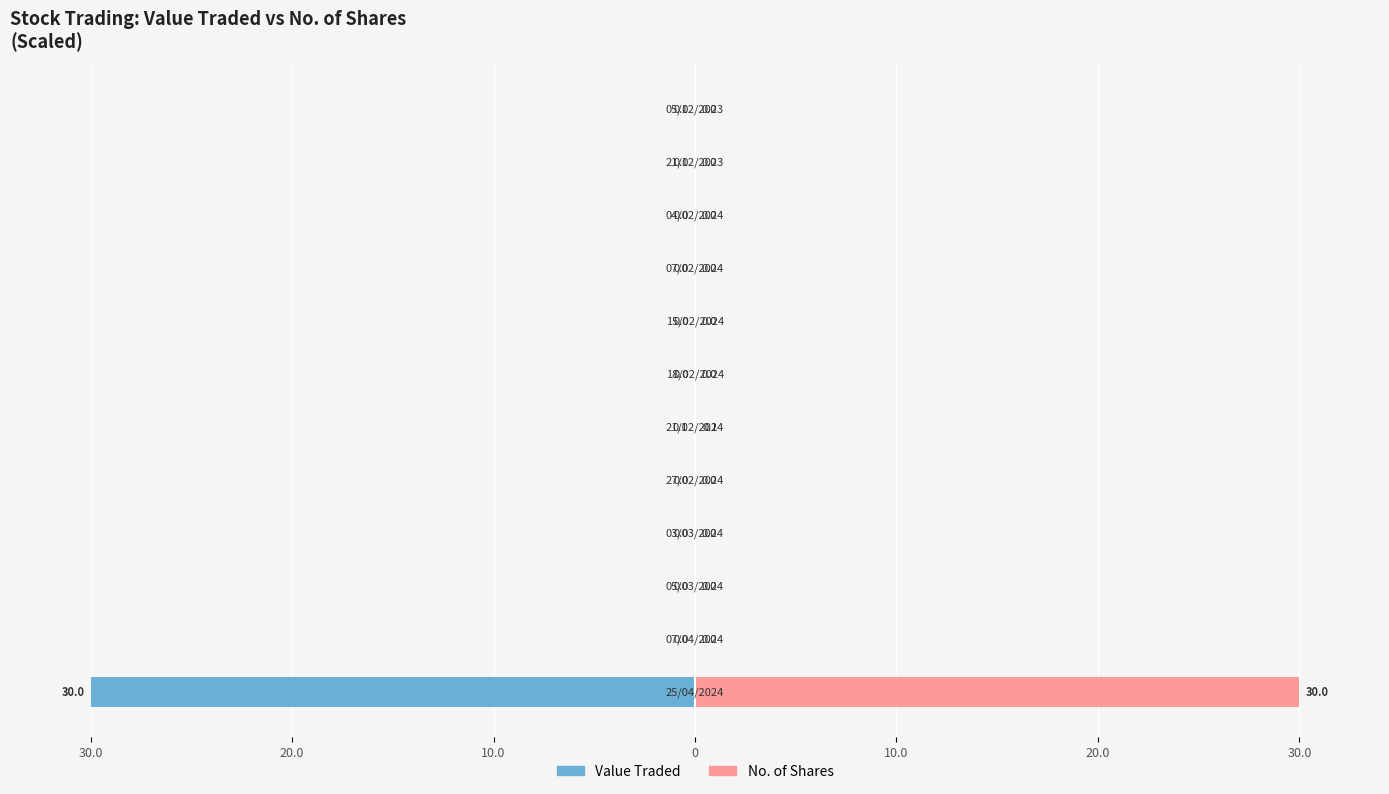

Is the value of Value Traded at 11 greater than the value of No. of Shares at 30.0?

No